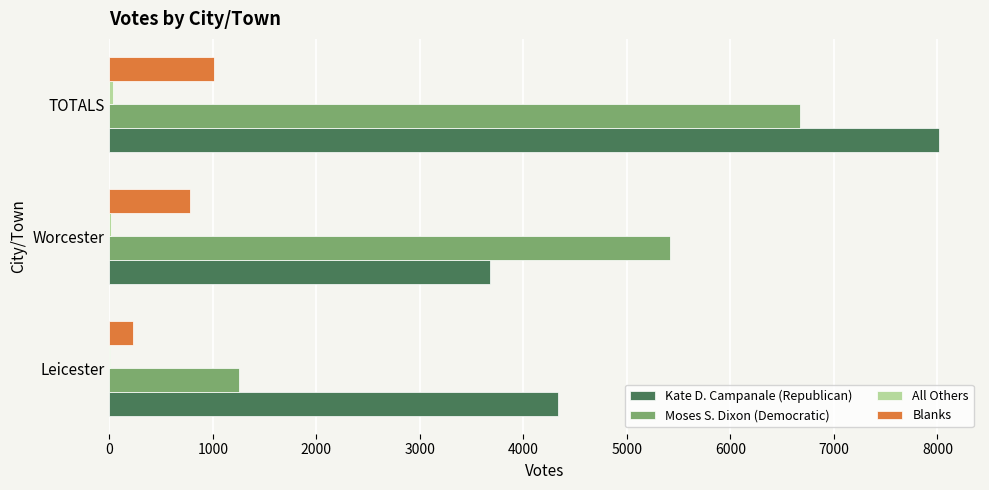

The Moses S. Dixon (Democratic) series shows 342 at Leicester. True or false?

False